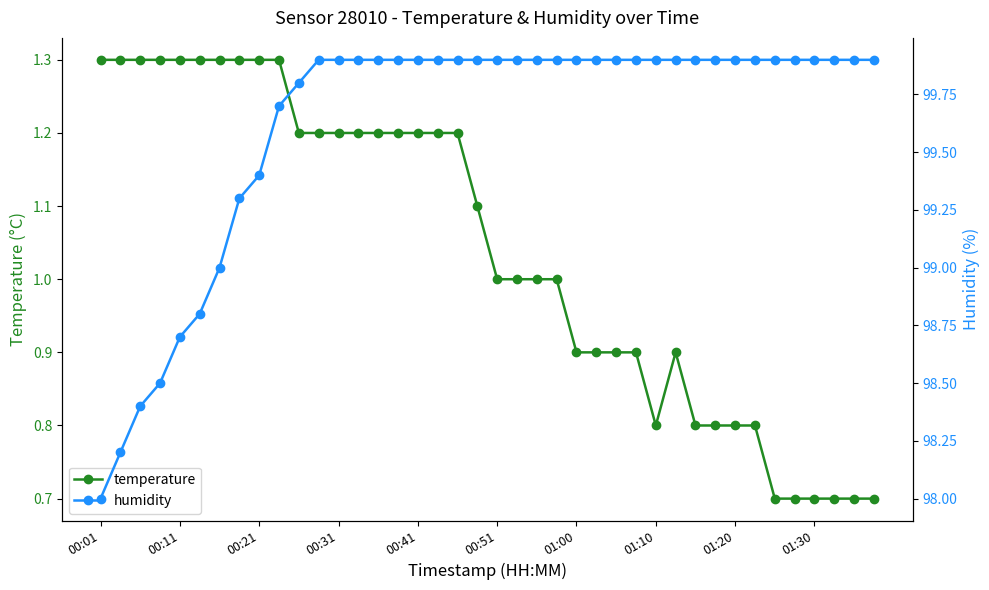

What is the maximum value for temperature?

1.3